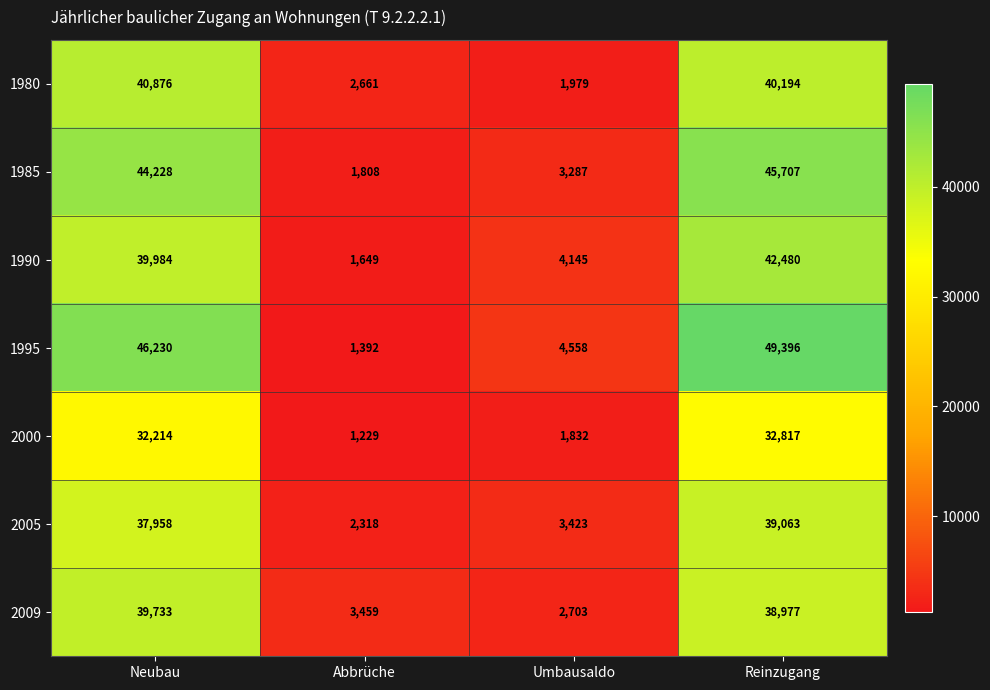

Is it true that 2000 equals 1980 at Abbrüche?

False